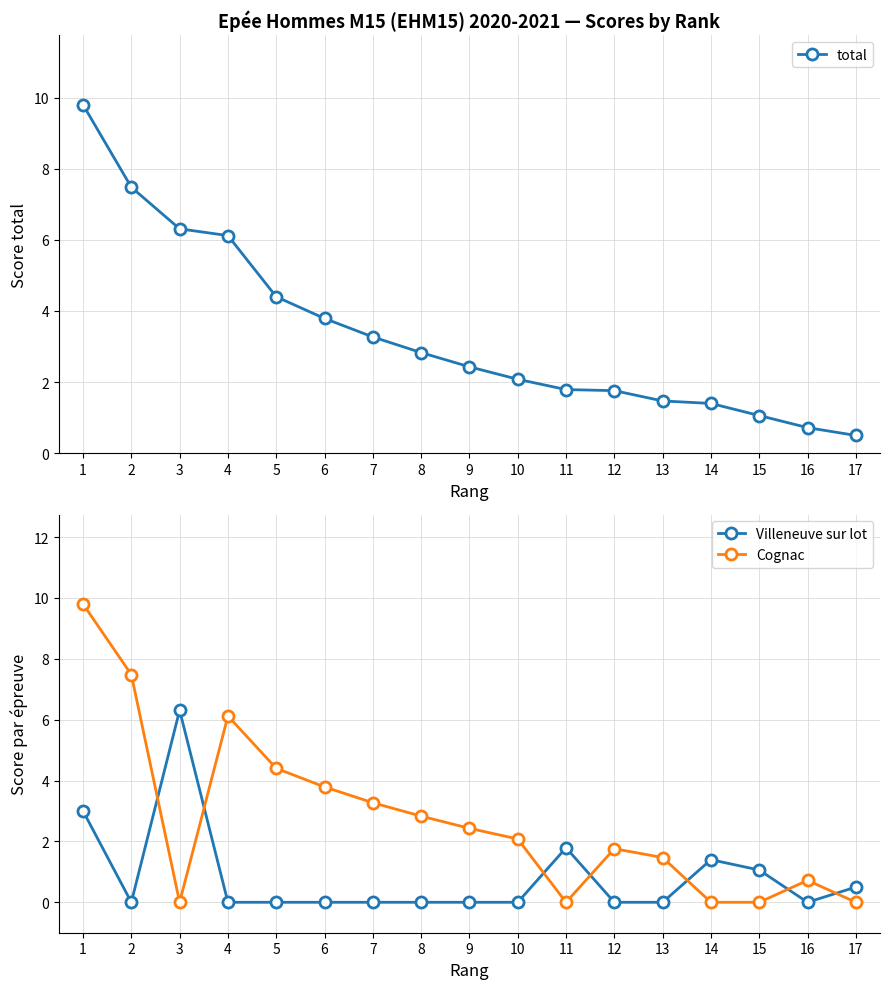

How many values in the Cognac series are below 2?

8